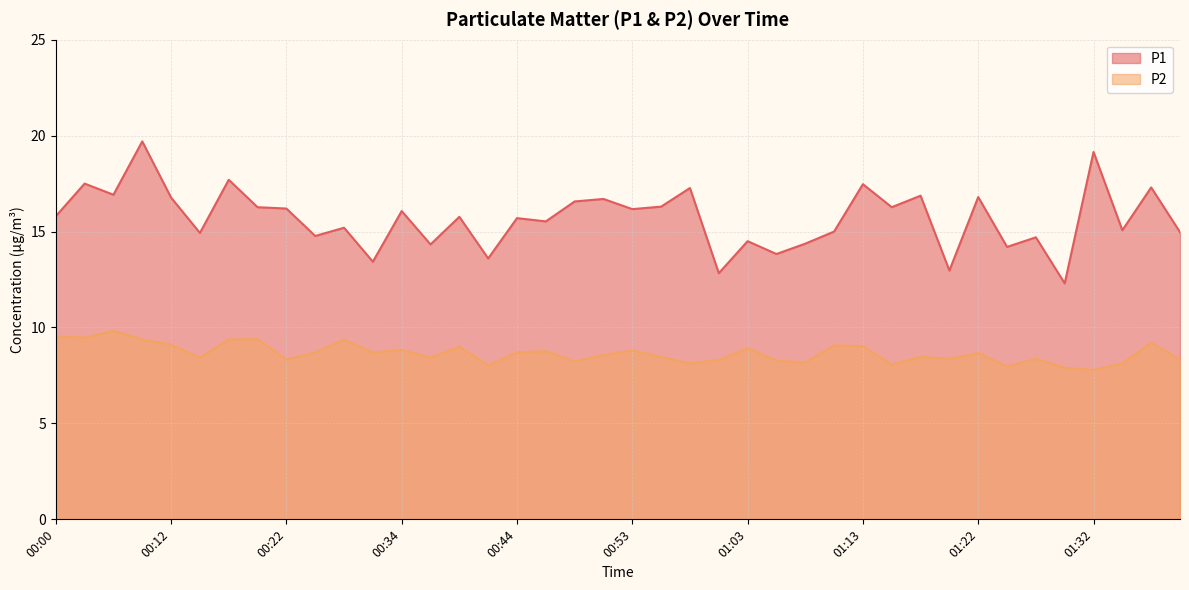

What is the sum of all P2 values?

346.6